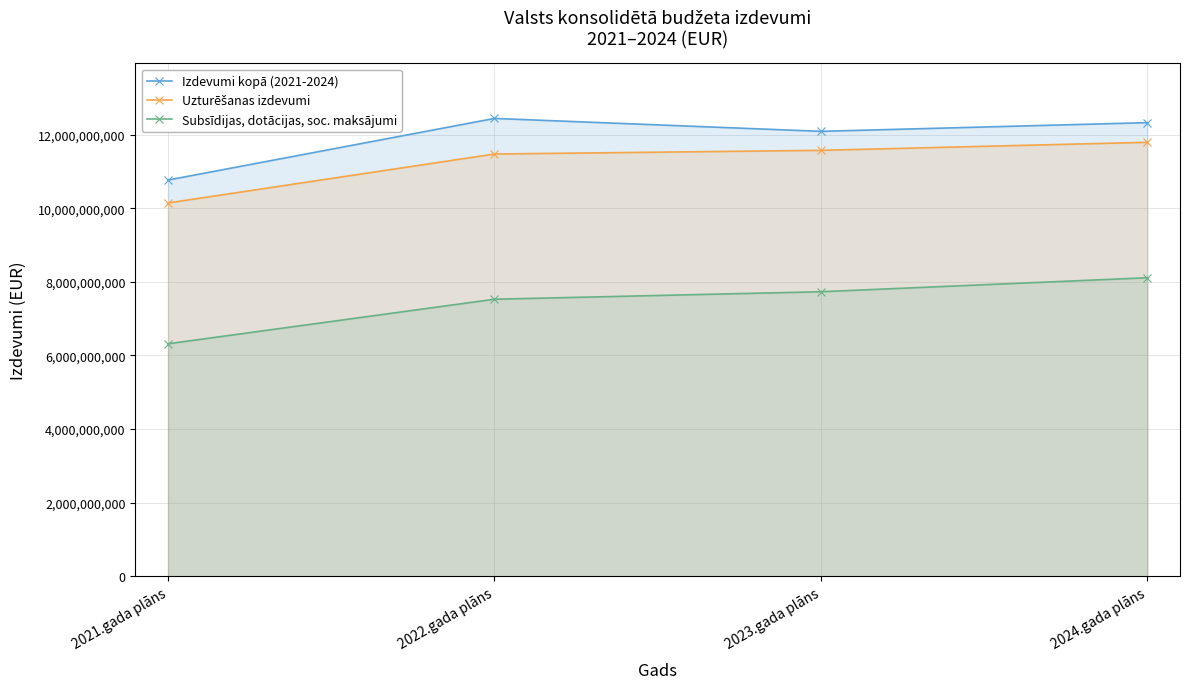

At which label is Izdevumi kopā (2021-2024) closest to 11601943754?

2023.gada plāns